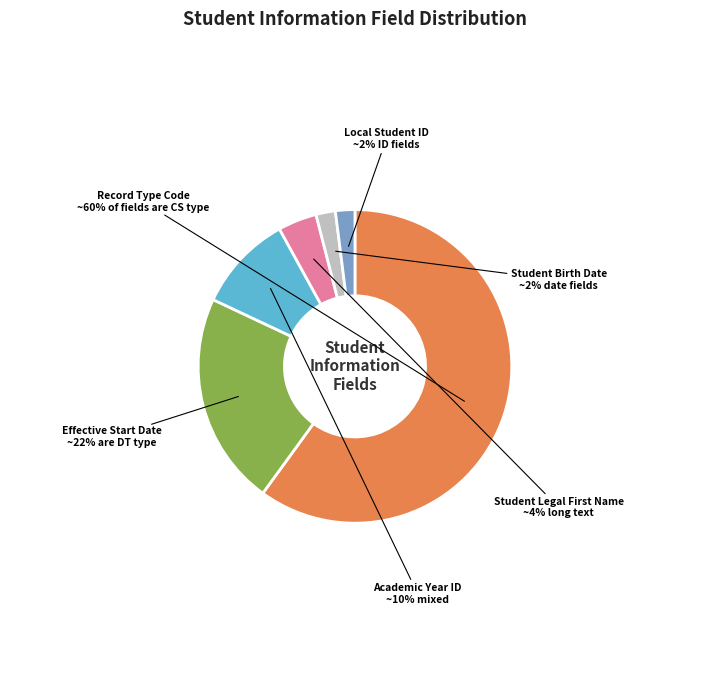

Which category has the biggest portion of the pie?

Record Type Code